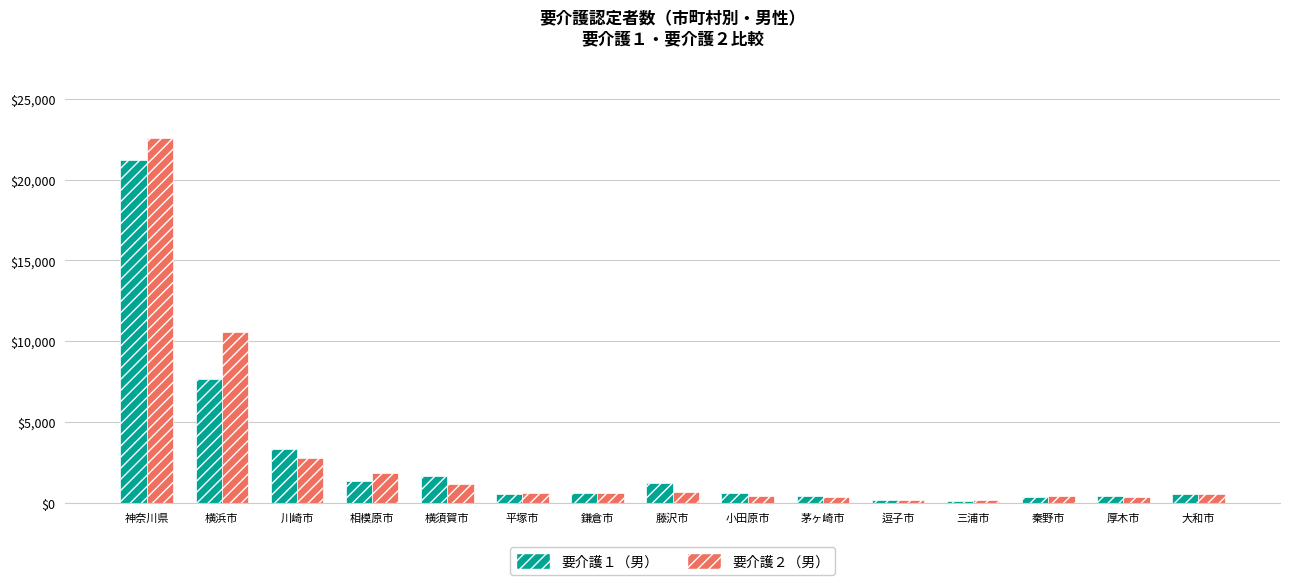

Are the bars horizontal?

No